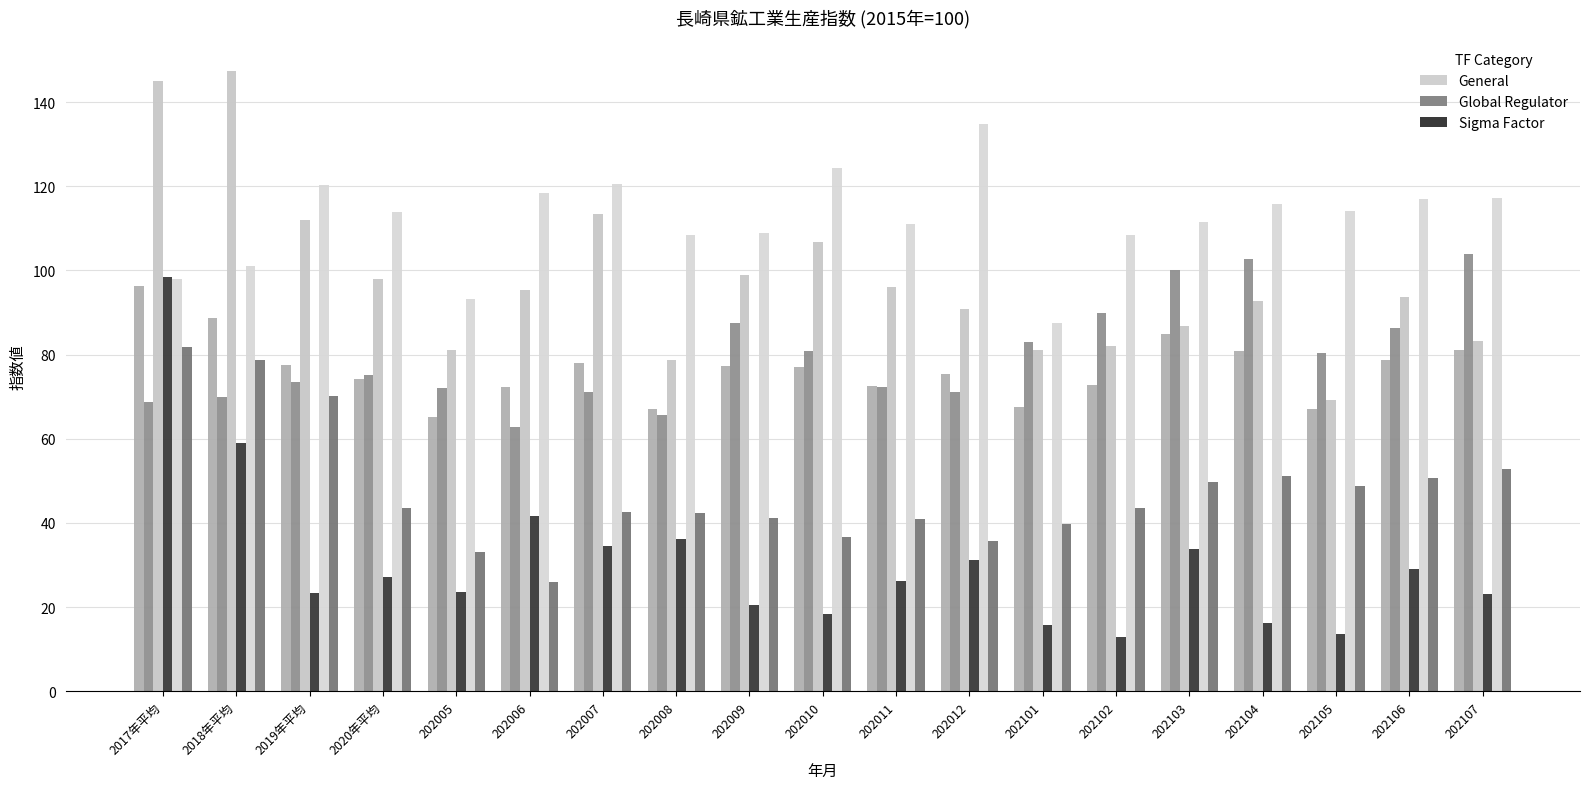

How many groups of bars are there?

19